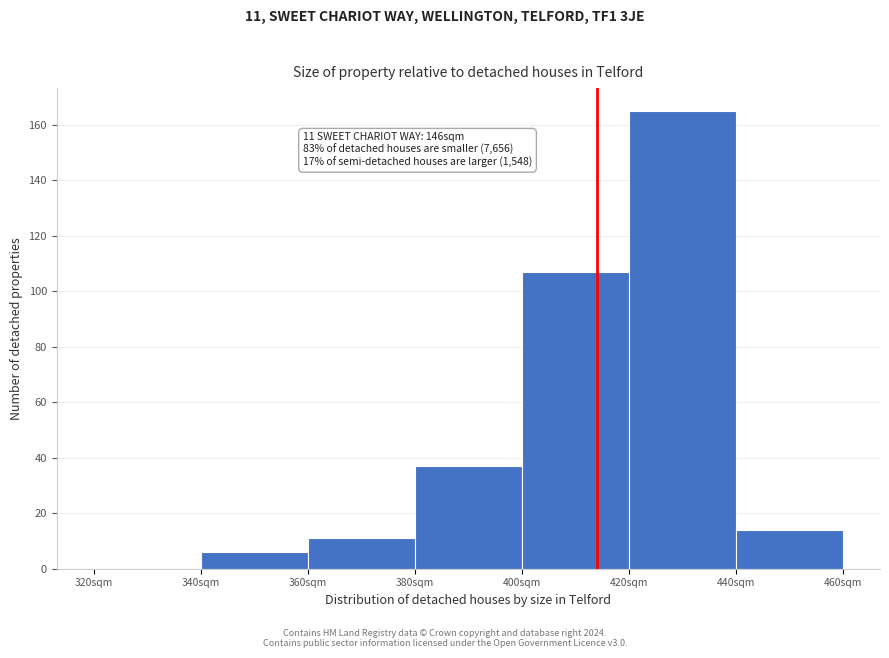

Over which range of the x-axis is the bar tallest?

420 to 440